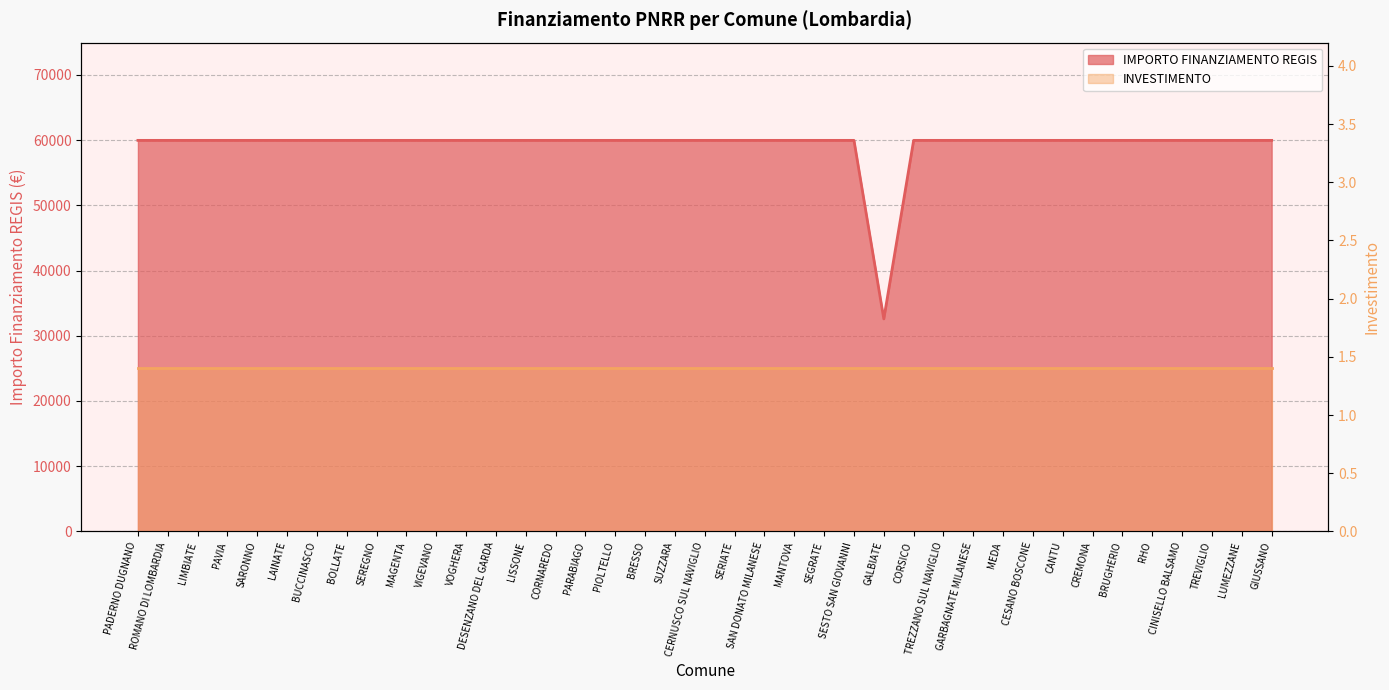

List the labels in order of value, largest first.

PADERNO DUGNANO, ROMANO DI LOMBARDIA, LIMBIATE, PAVIA, SARONNO, LAINATE, BUCCINASCO, BOLLATE, SEREGNO, MAGENTA, VIGEVANO, VOGHERA, DESENZANO DEL GARDA, LISSONE, CORNAREDO, PARABIAGO, PIOLTELLO, BRESSO, SUZZARA, CERNUSCO SUL NAVIGLIO, SERIATE, SAN DONATO MILANESE, MANTOVA, SEGRATE, SESTO SAN GIOVANNI, CORSICO, TREZZANO SUL NAVIGLIO, GARBAGNATE MILANESE, MEDA, CESANO BOSCONE, CANTU, CREMONA, BRUGHERIO, RHO, CINISELLO BALSAMO, TREVIGLIO, LUMEZZANE, GIUSSANO, GALBIATE